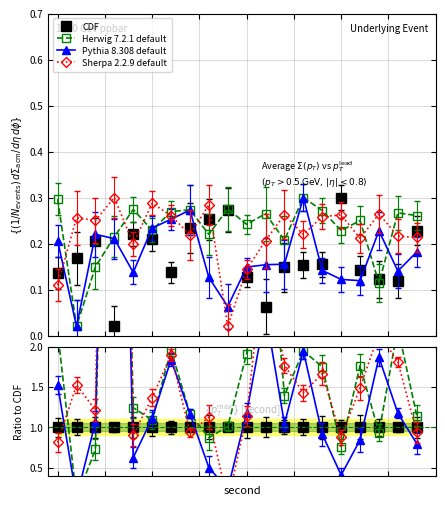

Is it true that Sherpa 2.2.9 default equals 2.1 at 13?

False